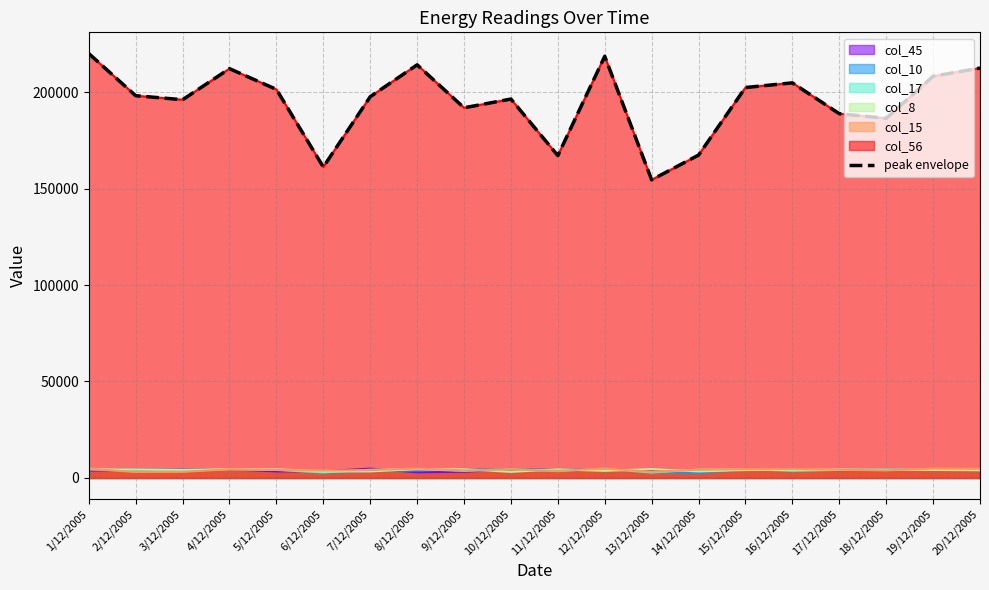

Rank the categories by value from lowest to highest.

13/12/2005, 6/12/2005, 11/12/2005, 14/12/2005, 18/12/2005, 17/12/2005, 9/12/2005, 3/12/2005, 10/12/2005, 7/12/2005, 2/12/2005, 5/12/2005, 15/12/2005, 16/12/2005, 19/12/2005, 4/12/2005, 20/12/2005, 8/12/2005, 12/12/2005, 1/12/2005